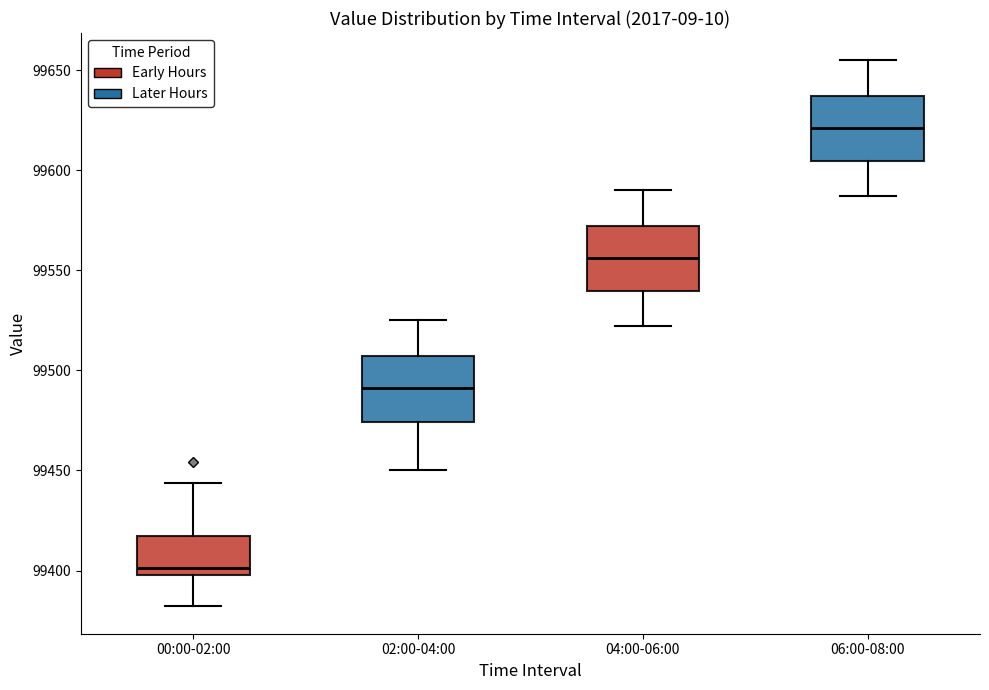

Reading left to right, transcribe this box plot: for each box, give where its median line is, the range the box spans, and where its two whiskers end, as read against the y-axis. The values are not printed on the chart, so give them approximately, as read against the axis.

00:00-02:00: median 99400 (just above the box's lower edge), box 99400 to 99415, whiskers 99380 to 99445
02:00-04:00: median 99490, box 99475 to 99505, whiskers 99450 to 99525
04:00-06:00: median 99555, box 99540 to 99570, whiskers 99520 to 99590
06:00-08:00: median 99620, box 99605 to 99635, whiskers 99585 to 99655